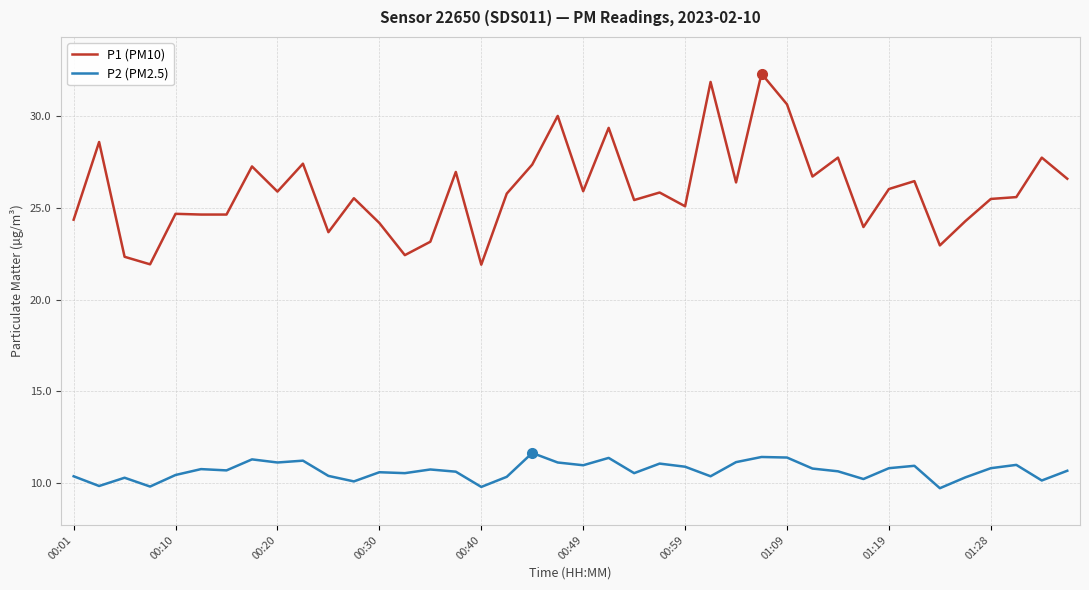

List the series in order of their peak value, highest first.

P1 (PM10), P2 (PM2.5)